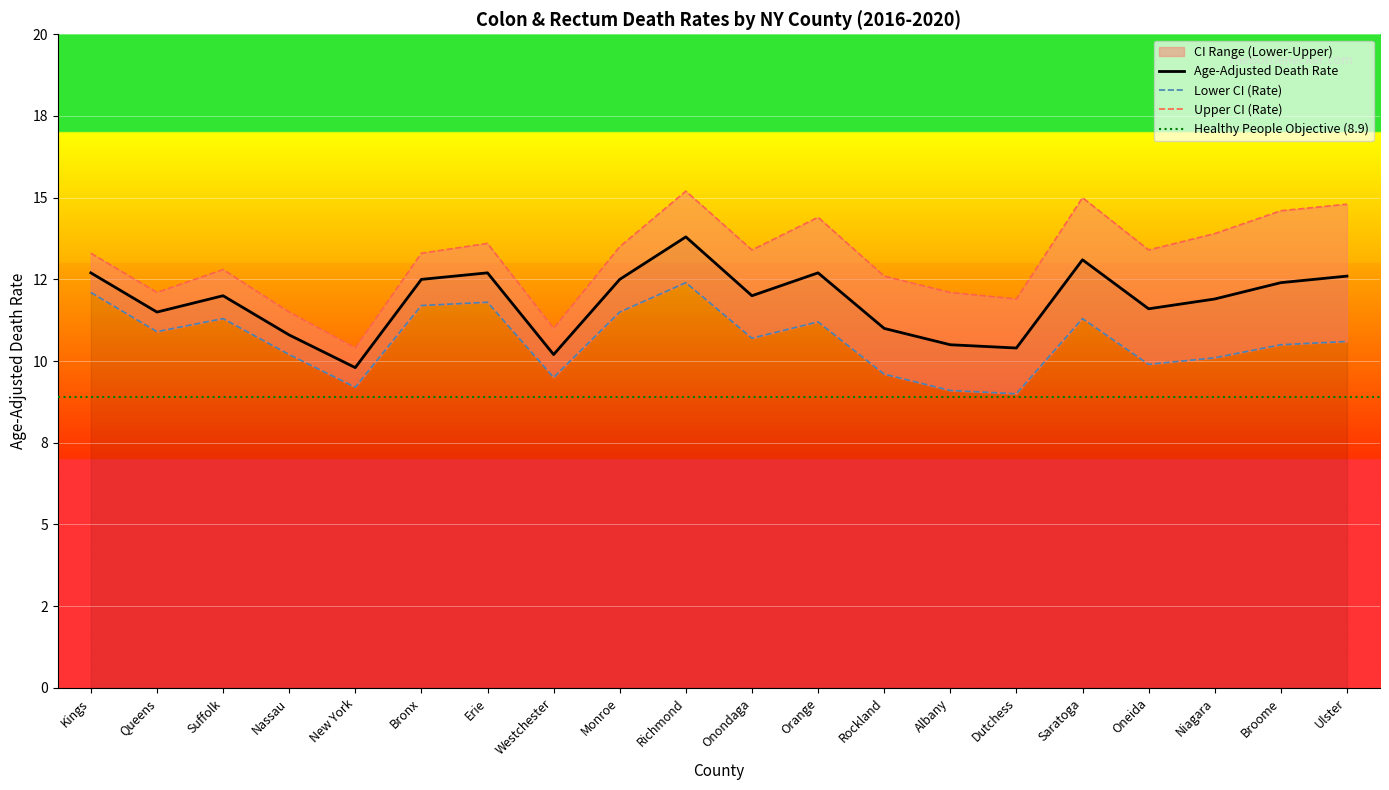

What is the spread (max minus min) of values at Erie?

1.8